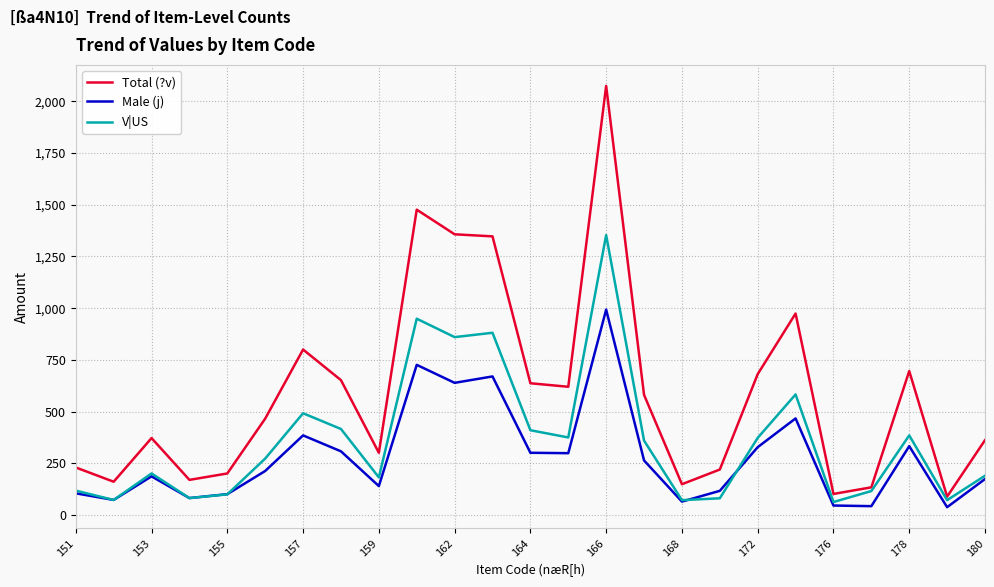

List the series in order of their peak value, lowest first.

Male (j), V|US, Total (?v)